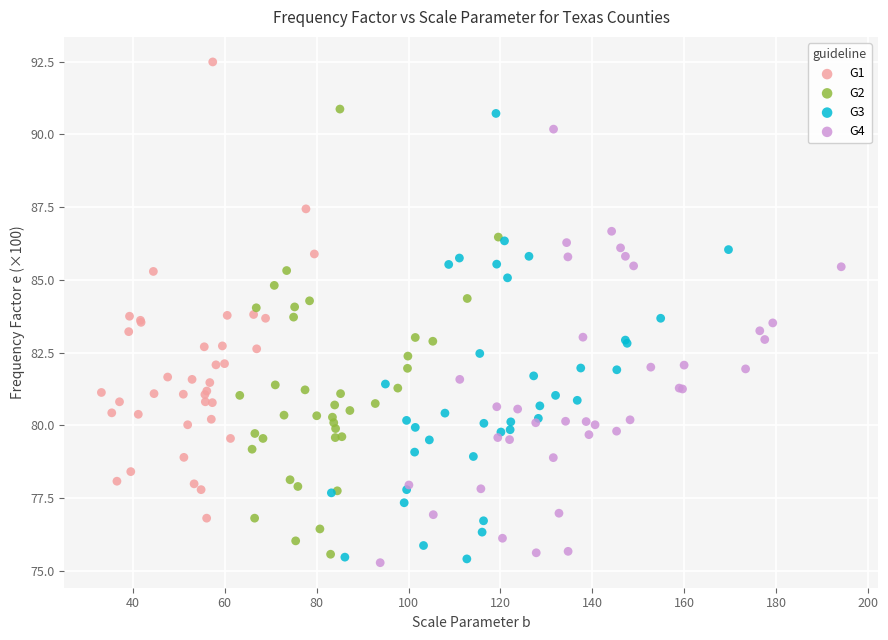

Which series reaches the maximum Y coordinate?

G1